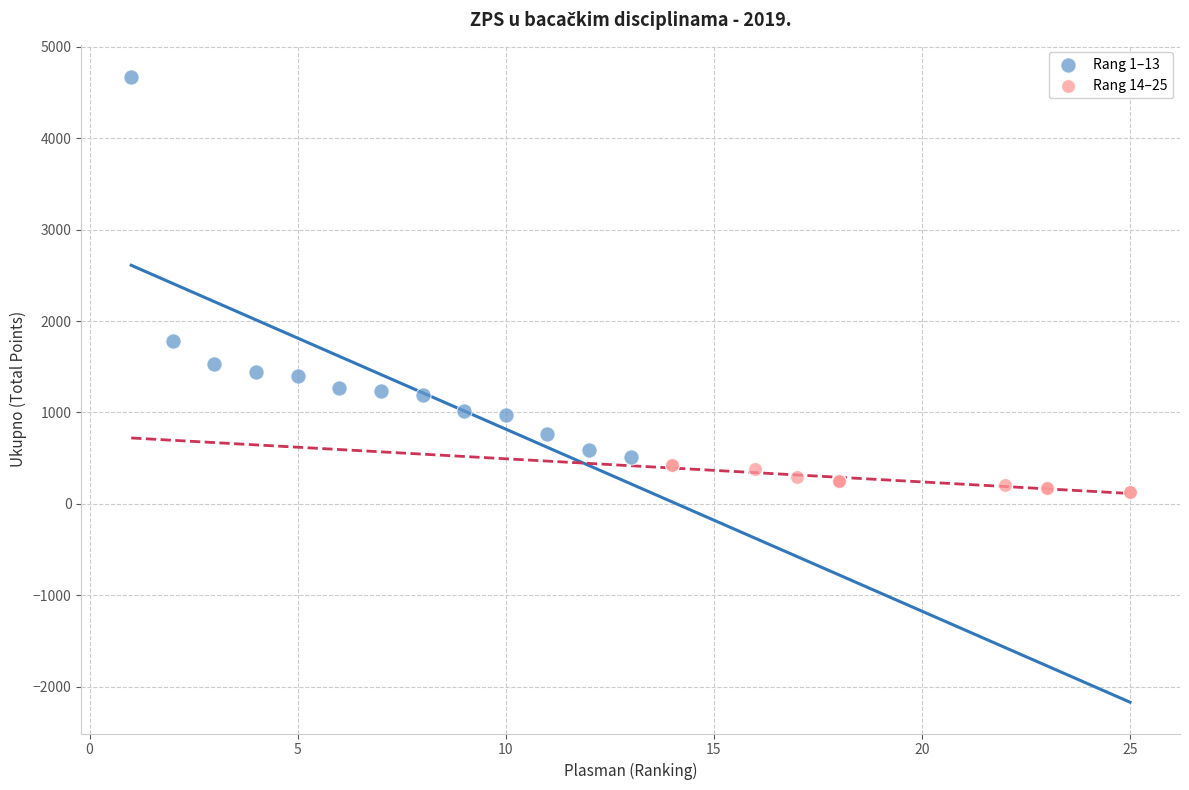

Which series has the widest spread of Y values?

Rang 1–13